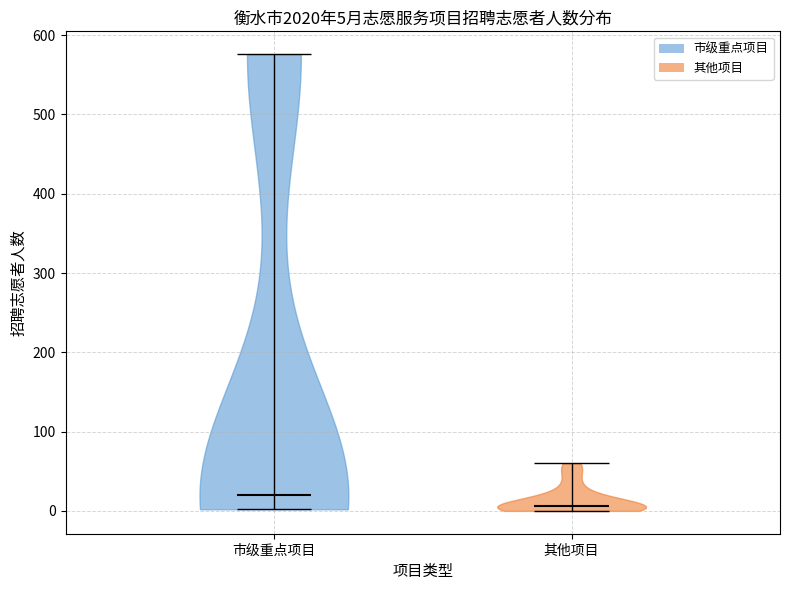

Which violin has the highest median line?

市级重点项目